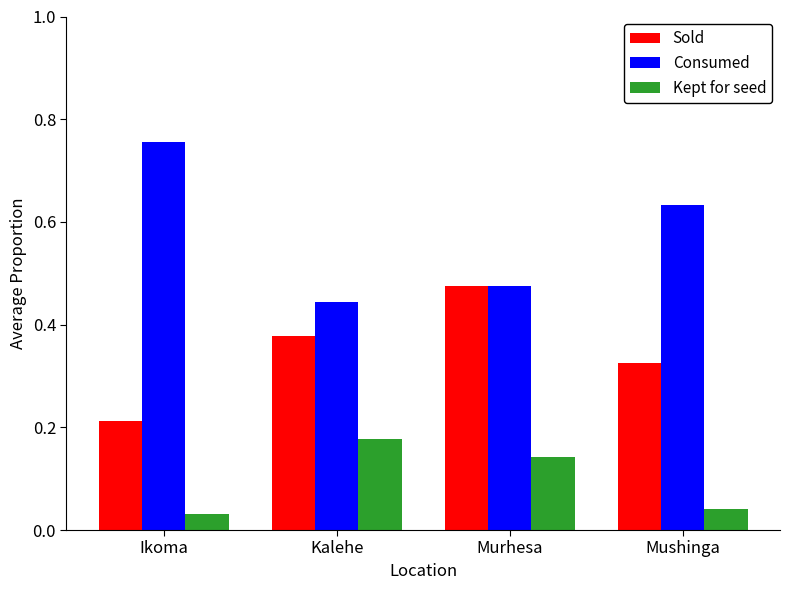

At Kalehe, list the series in order from smallest to largest.

Kept for seed, Sold, Consumed